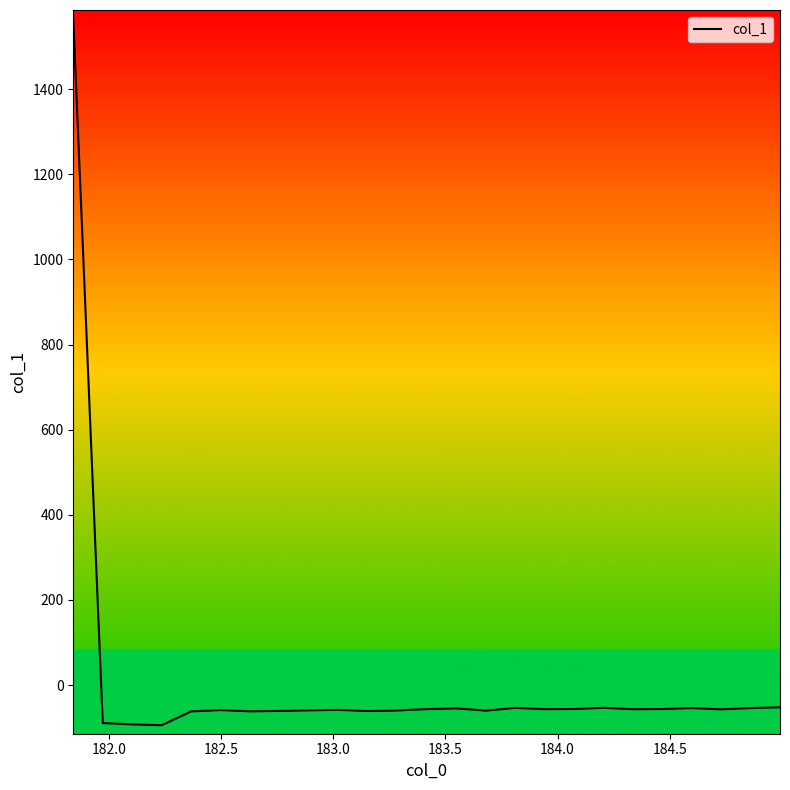

What is the greatest value displayed?

1565.8